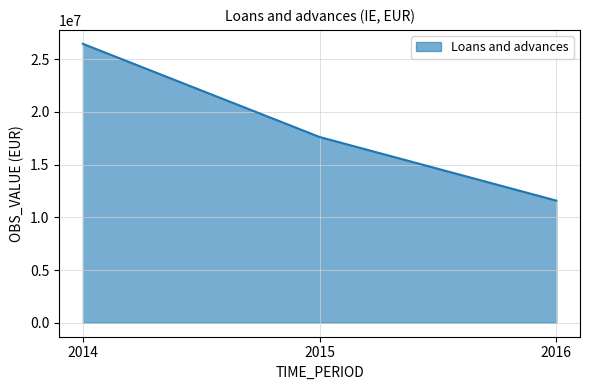

True or false: the data shows 36830096.4 at 2014.

False